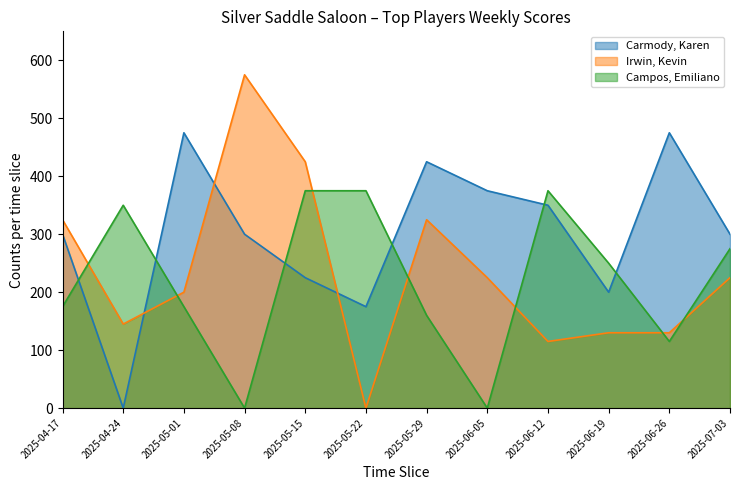

Where does the Irwin, Kevin series first go above 225?

2025-04-17